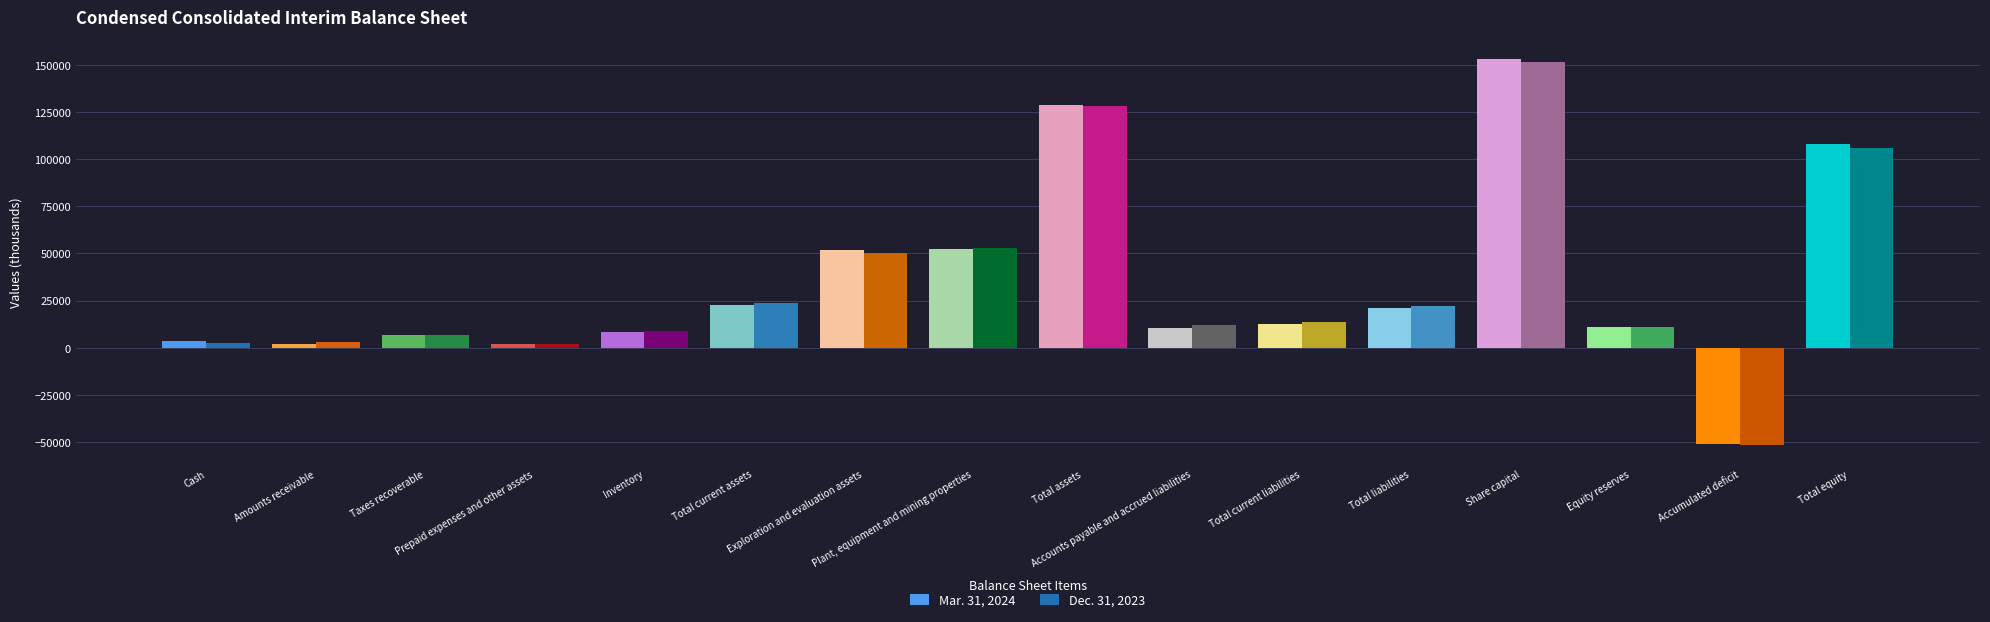

Which series has the largest range (max minus min)?

Mar. 31, 2024